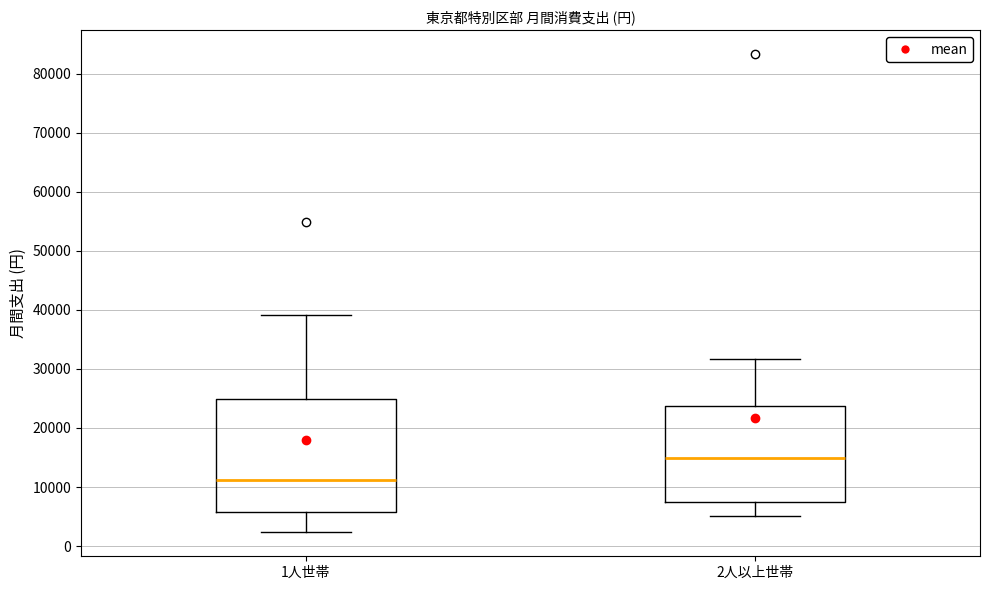

Which box is the tallest, from its lower edge to its upper edge?

1人世帯